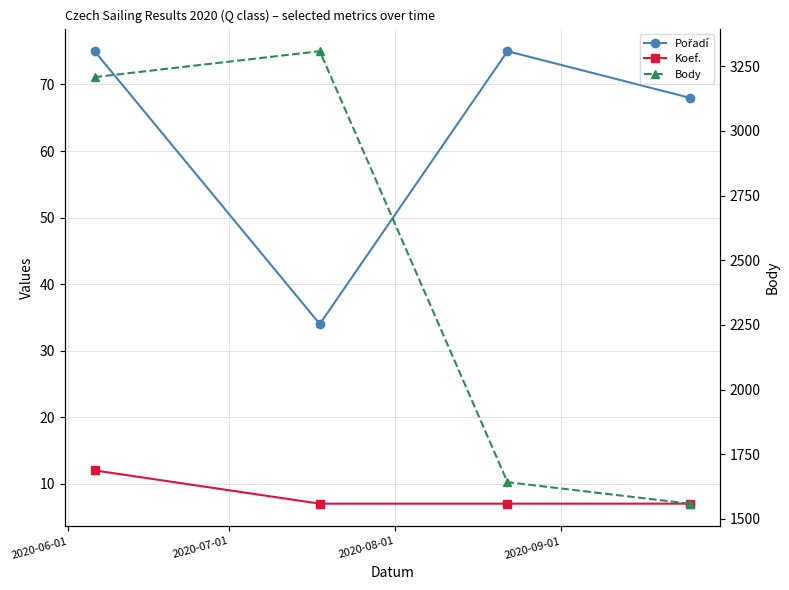

Is this an area chart (filled region under the line)?

No